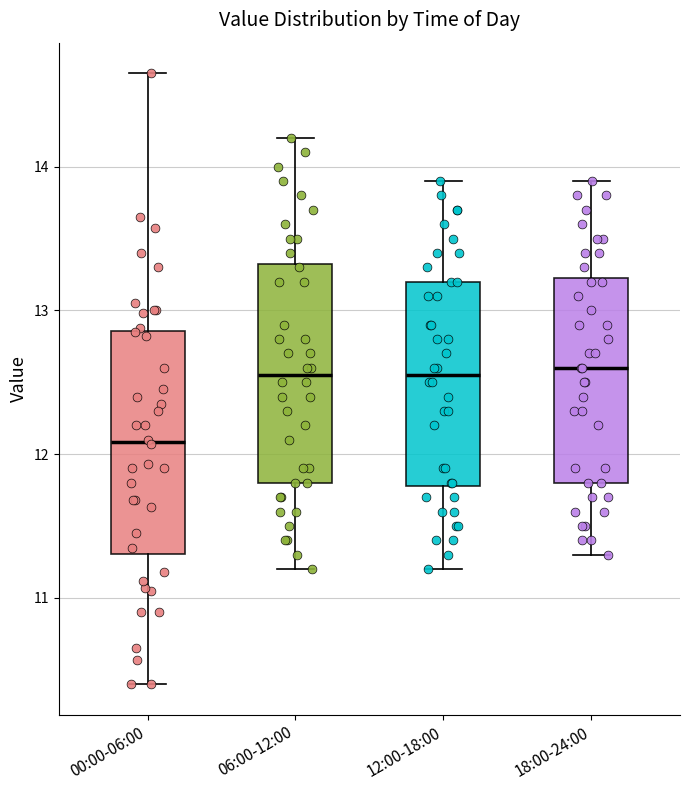

Where is the lower edge of the box for 18:00-24:00 on the y-axis? The values are not printed on the chart, so give them approximately, as read against the axis.

11.8